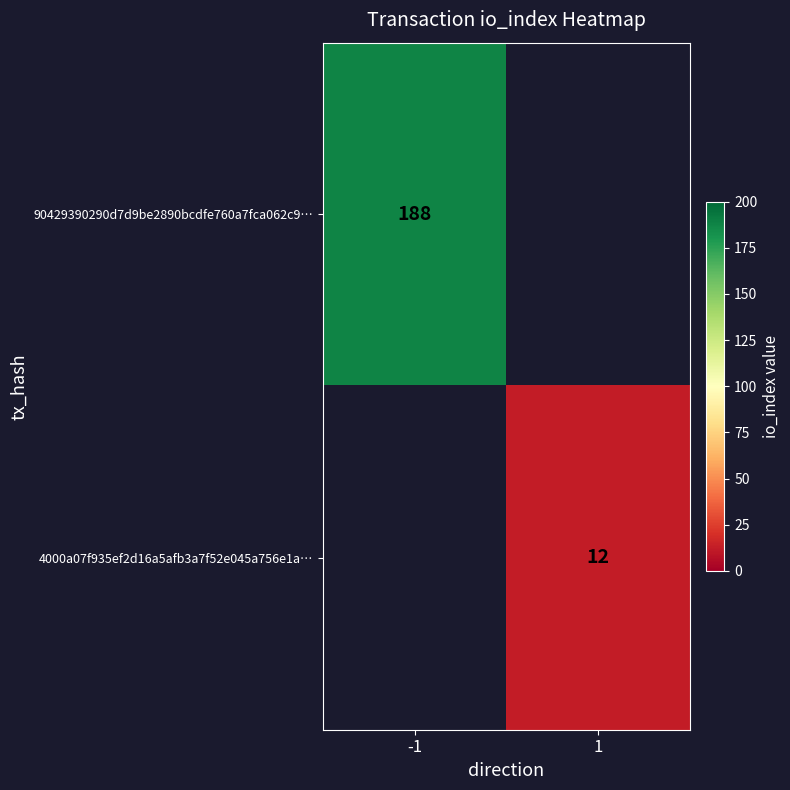

The value of 4000a07f935ef2d16a5afb3a7f52e045a756e1a… at 1 is 19.2. True or false?

False